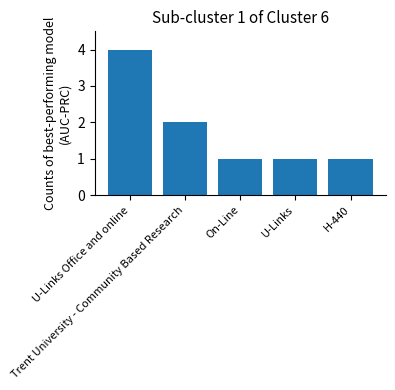

What is the value of the 2nd bar from the left?

2